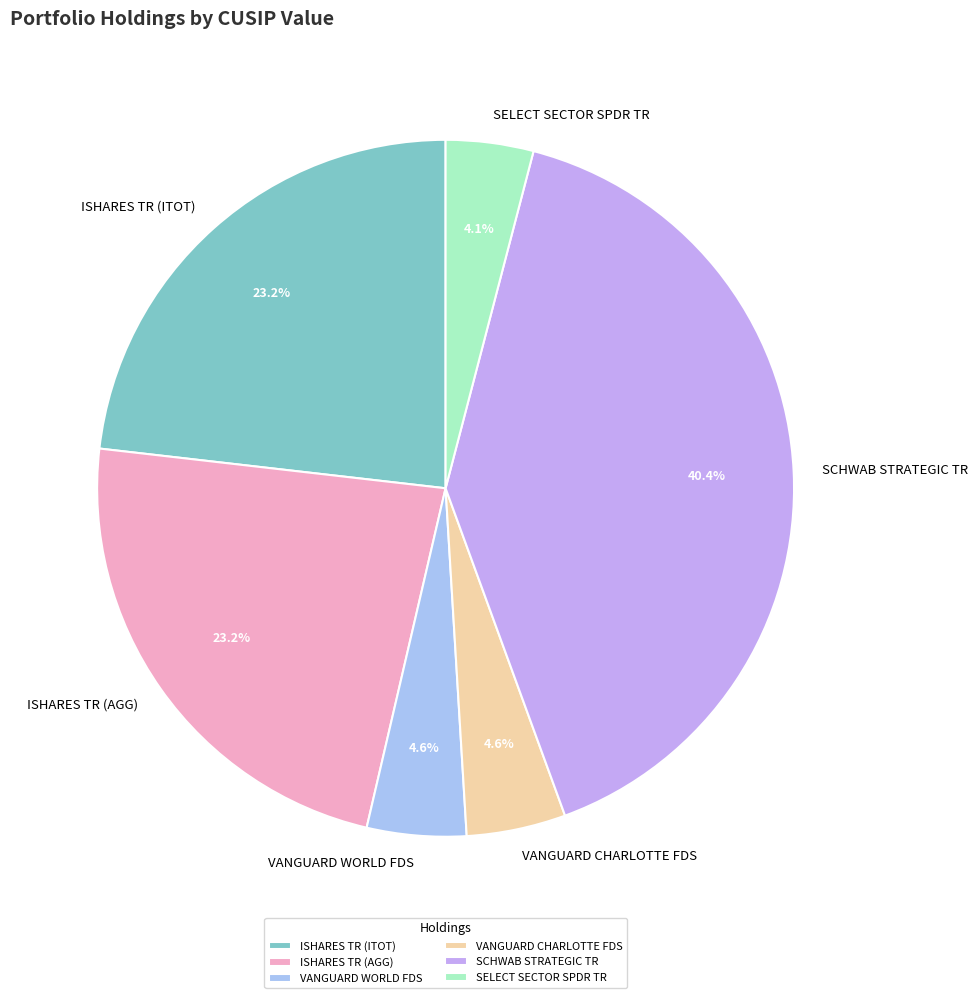

What is the largest slice in the pie chart?

SCHWAB STRATEGIC TR